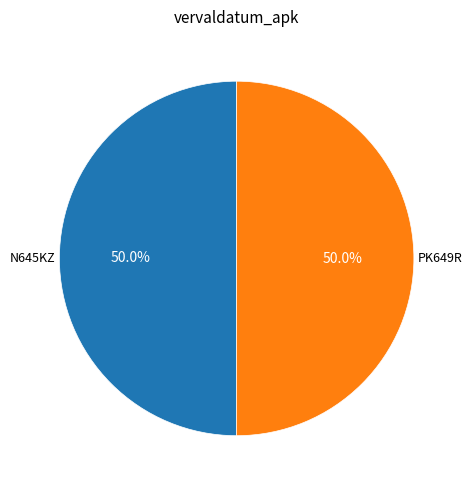

What is the ratio of the value at PK649R to the value at N645KZ?

1.0